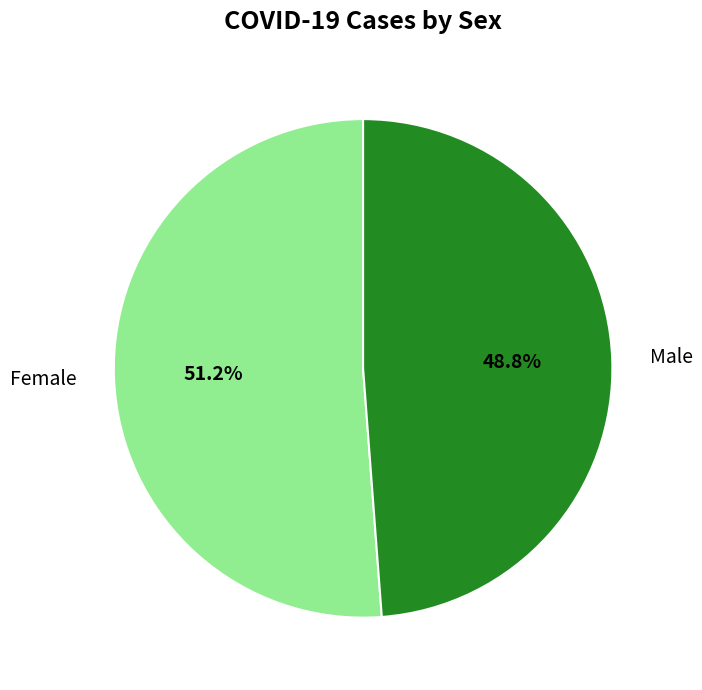

To the nearest percent, what percentage of the pie is Male?

49%